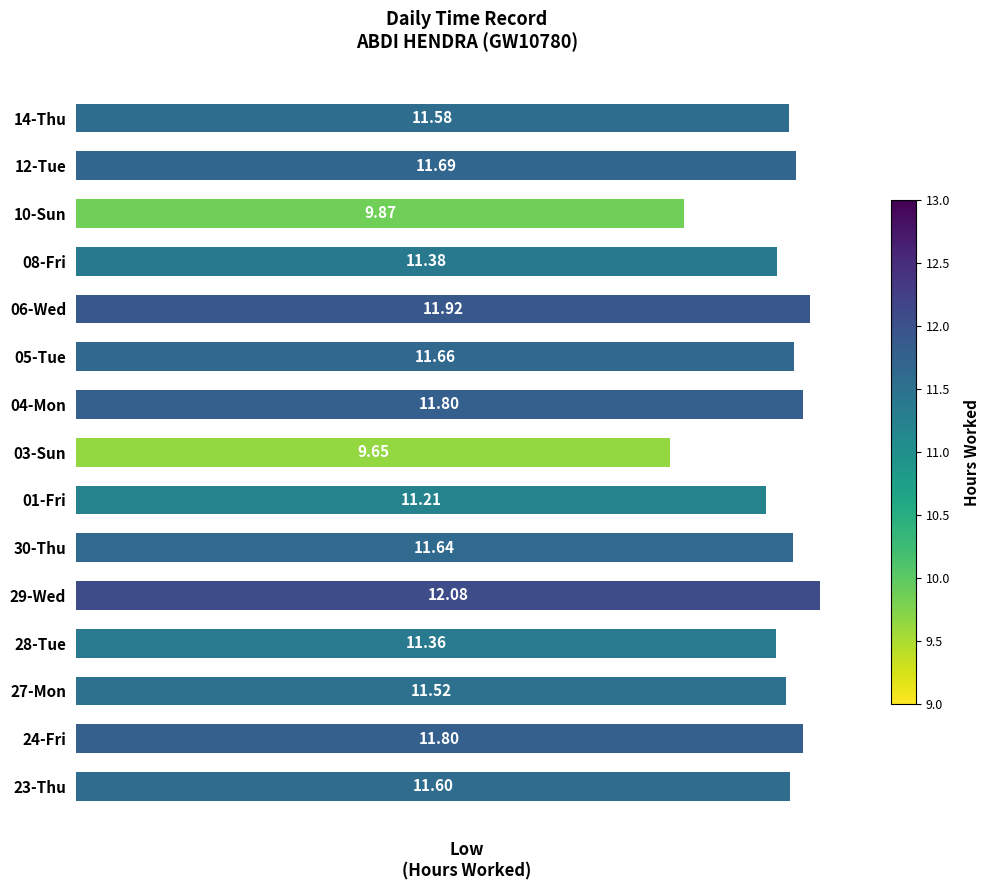

What is the ratio of the value at 14-Thu to the value at 06-Wed?

1.0